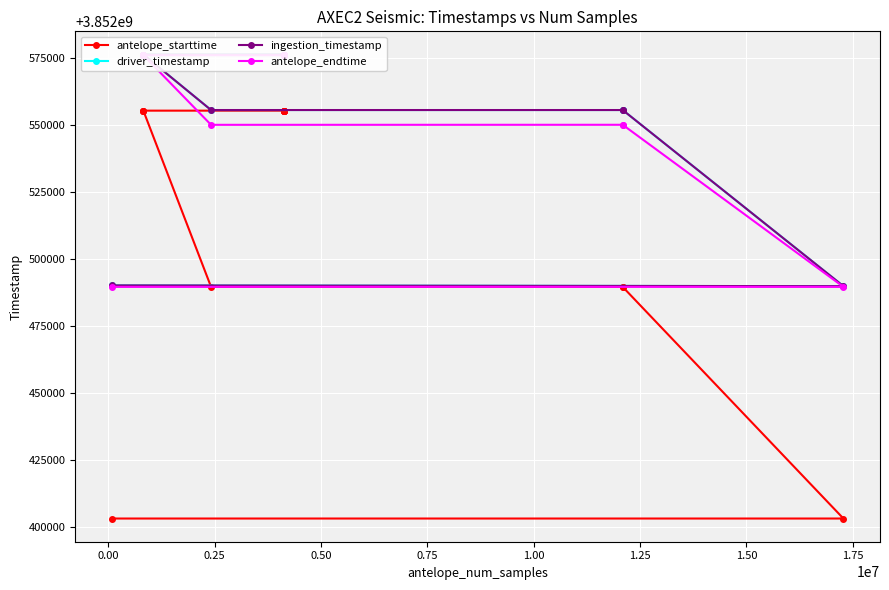

Reading left to right, extract all data points from this chart.

antelope_starttime: 3852403200.0	3852403200.0	3852489600.0	3852489600.0	3852489600.0	3852555330.8	3852555335.8	3852555335.9	3852555337.6	3852555339.1	3852555339.1	3852555339.3	3852555339.8	3852555340.9
driver_timestamp: 3852490166.3	3852489867.6	3852555566.3	3852555566.3	3852555566.3	3852576266.8	3852576266.8	3852576266.9	3852576266.6	3852576266.4	3852576266.4	3852576266.5	3852576266.8	3852576266.7
ingestion_timestamp: 3852490166.8	3852489871.4	3852555566.8	3852555566.8	3852555566.8	3852576268.5	3852576268.5	3852576268.5	3852576268.5	3852576268.5	3852576268.5	3852576268.5	3852576268.5	3852576268.5
antelope_endtime: 3852489600.0	3852489600.0	3852550061.9	3852550065.4	3852550049.7	3852576000.0	3852576000.0	3852576000.0	3852576000.0	3852576000.0	3852576000.0	3852576000.0	3852576000.0	3852576000.0